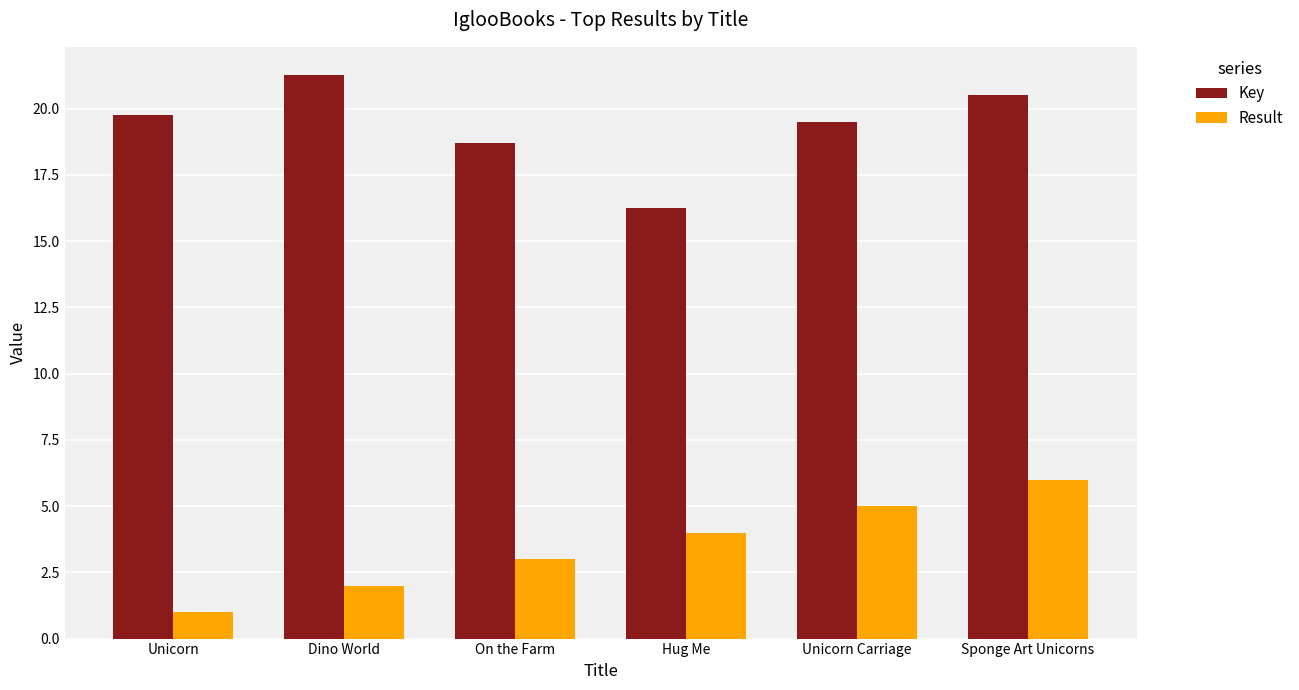

How many bars are there in total?

12